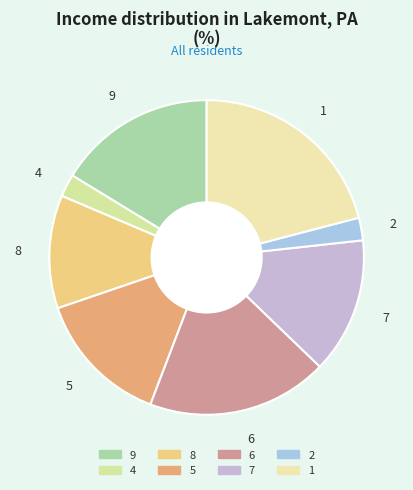

True or false: 8 accounts for 20% of the total.

False